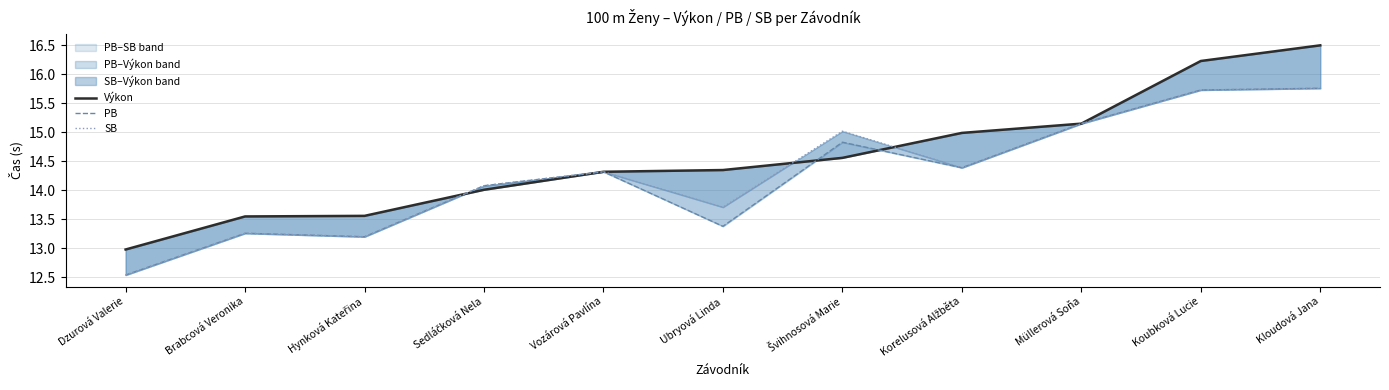

How many data points in PB are above 14?

7